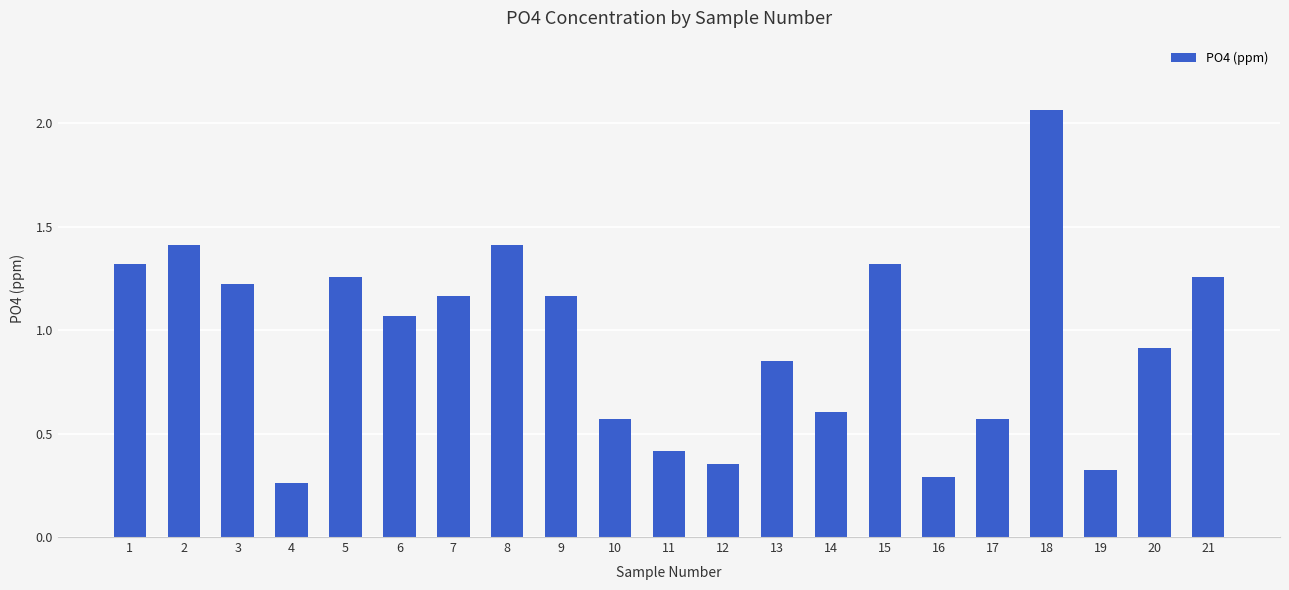

What is the change in value from 1 to 19?

-1.0